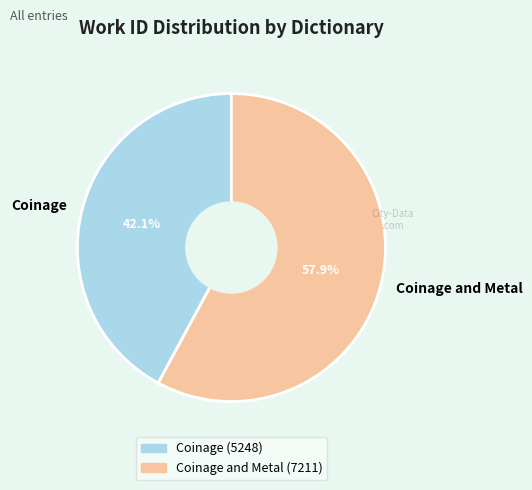

To the nearest percent, what is the difference between the Coinage and Coinage and Metal slice percentages?

16%